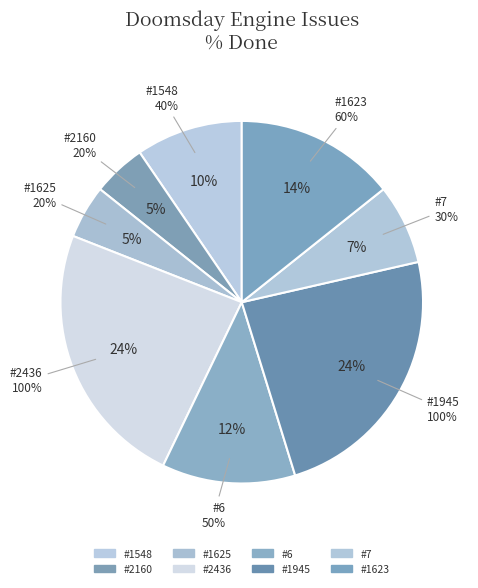

To the nearest percent, what portion does #2436 (100%) represent?

24%